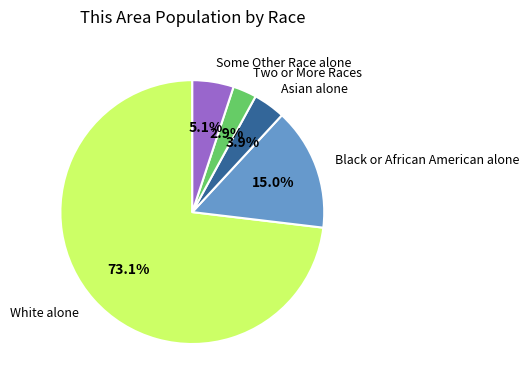

Is there a majority slice in this chart?

Yes